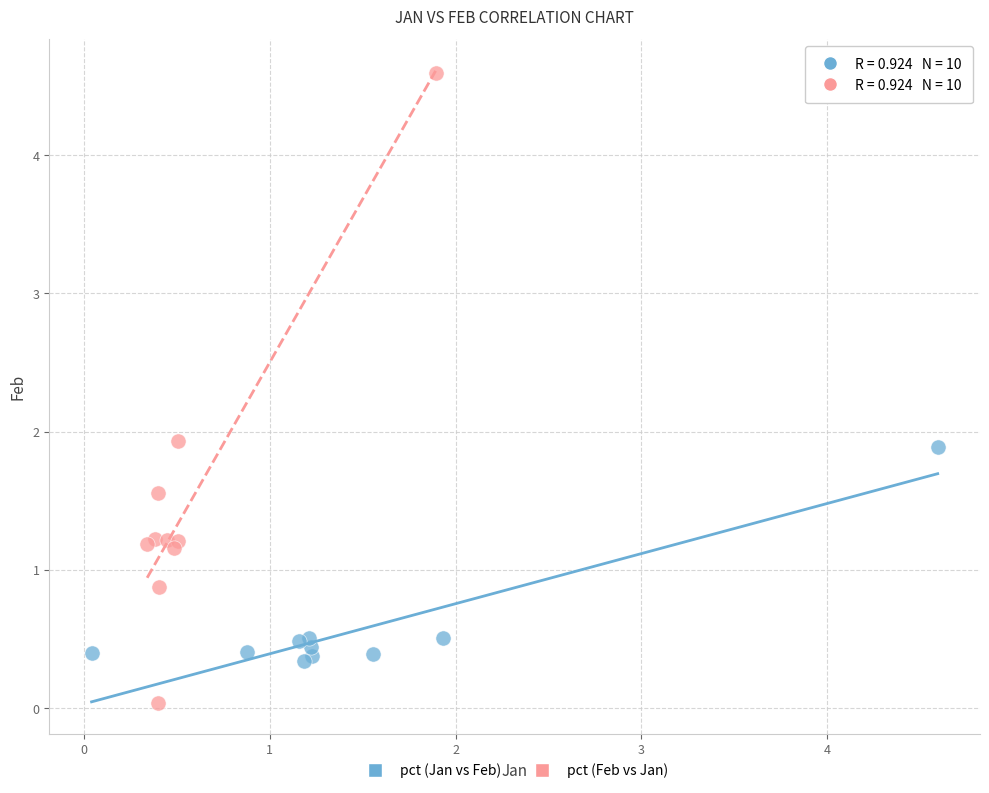

Which series contains the highest Y value?

pct (Feb vs Jan)